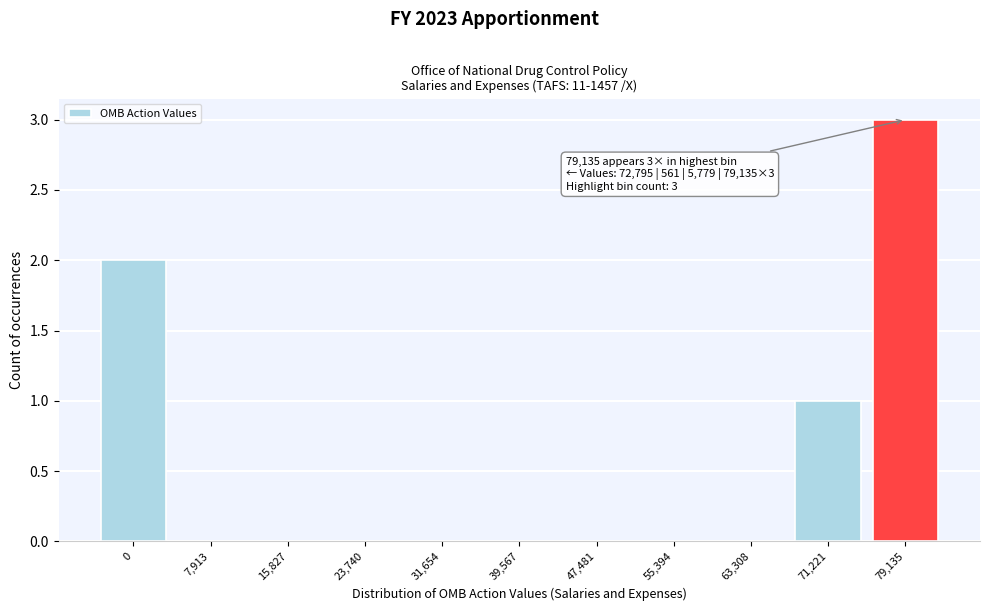

Reading right to left, what are all the values shown in this chart?

79,135=3	71,221=1	63,308=0	55,394=0	47,481=0	39,567=0	31,654=0	23,740=0	15,827=0	7,913=0	0=2